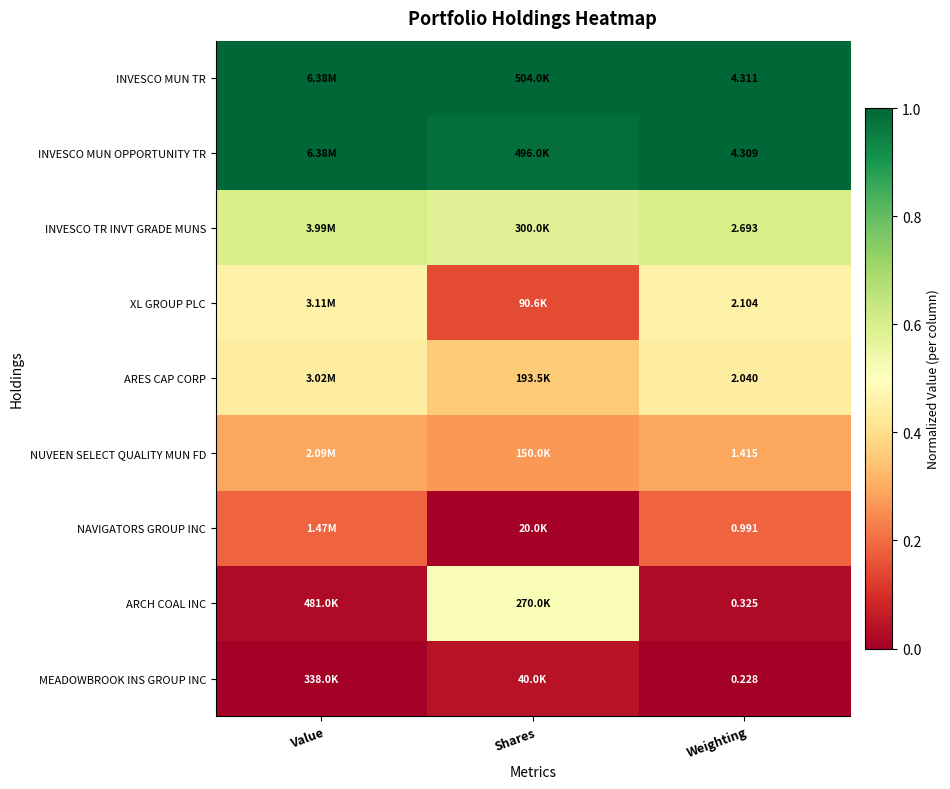

At Weighting, list the series in order from largest to smallest.

INVESCO MUN TR, INVESCO MUN OPPORTUNITY TR, INVESCO TR INVT GRADE MUNS, XL GROUP PLC, ARES CAP CORP, NUVEEN SELECT QUALITY MUN FD, NAVIGATORS GROUP INC, ARCH COAL INC, MEADOWBROOK INS GROUP INC